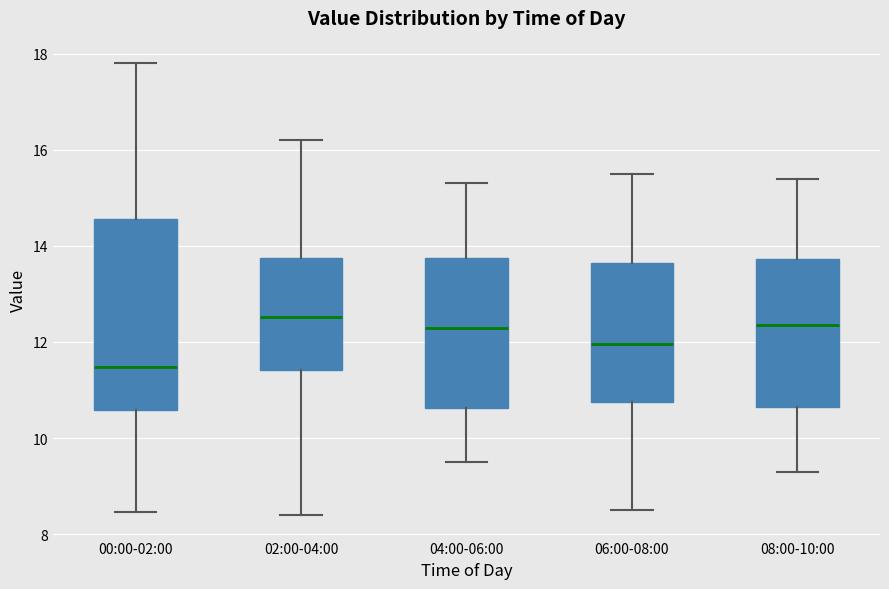

Where does the median line of the box for 00:00-02:00 sit on the y-axis? The values are not printed on the chart, so give them approximately, as read against the axis.

11.4